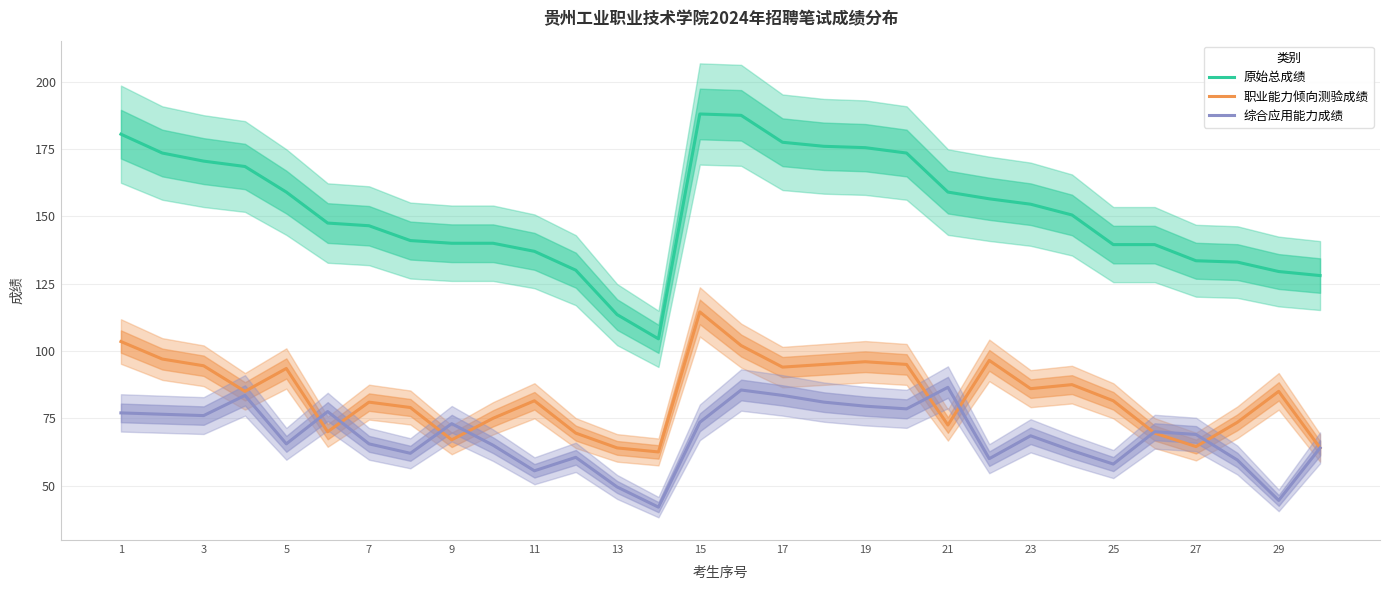

What is the approximate value of 原始总成绩 at 13?

113.5